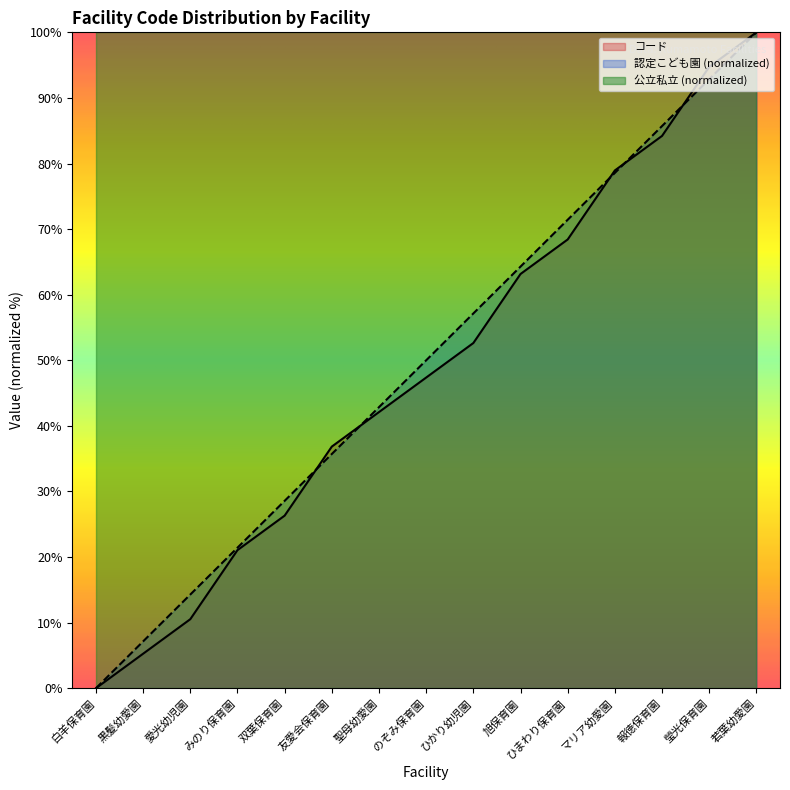

What is the label of the 1st point from the right?

若葉幼愛園